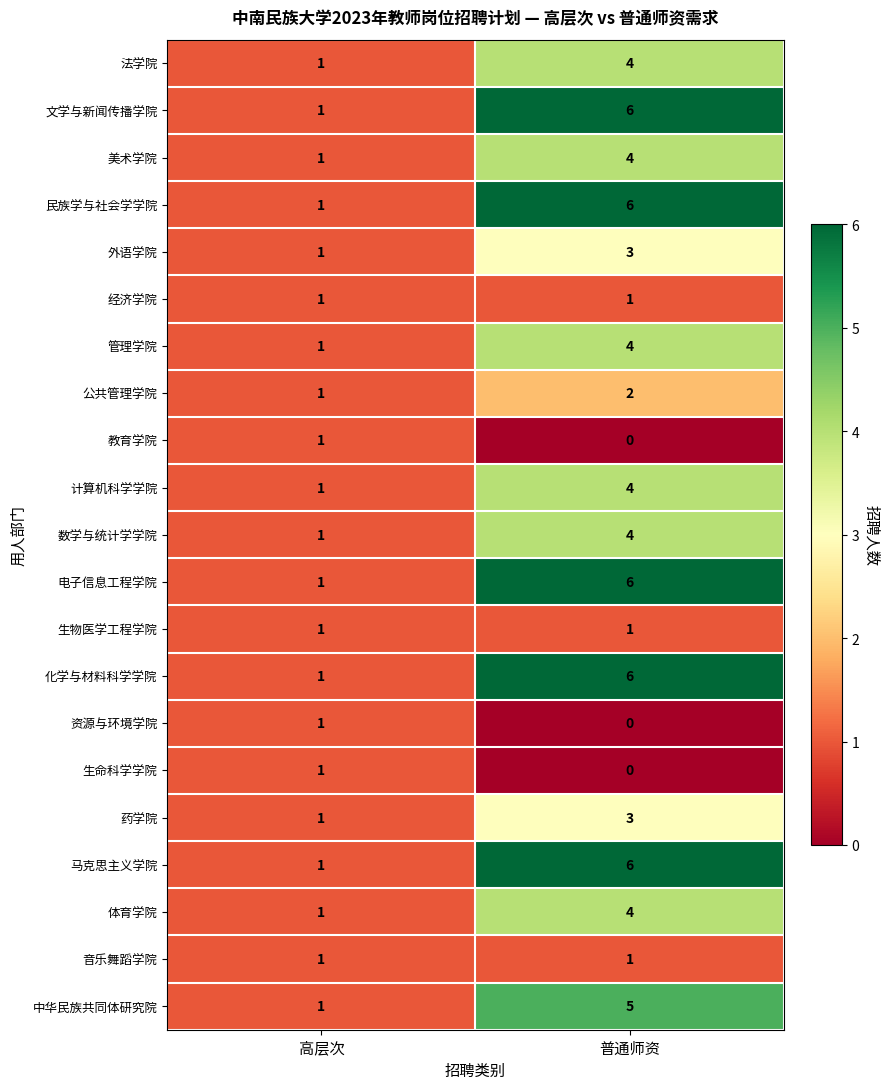

The 资源与环境学院 series shows 0 at 高层次. True or false?

False